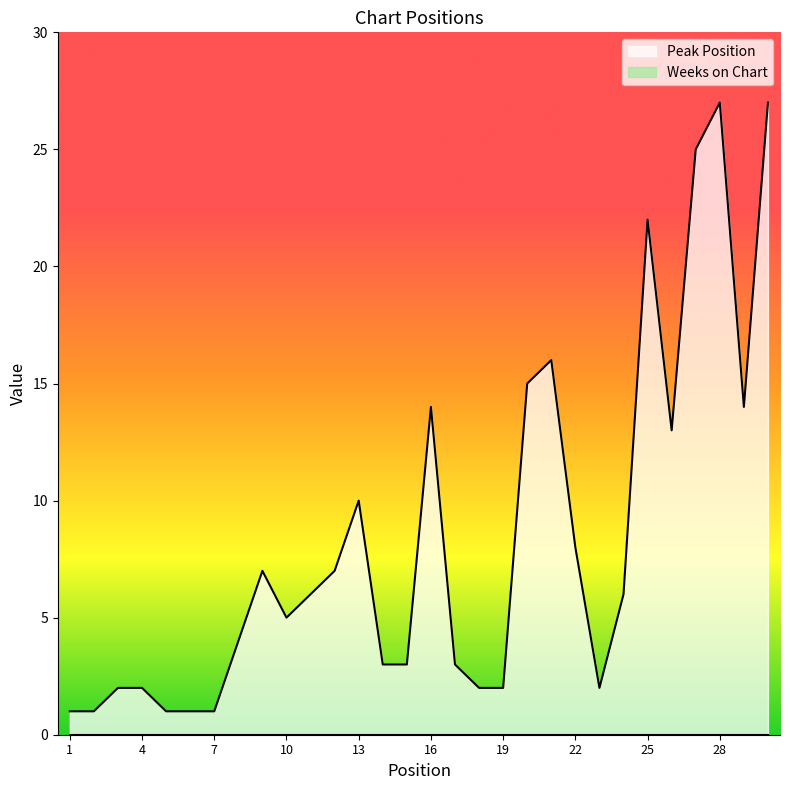

What is the approximate value at 28, to the nearest 5?

25